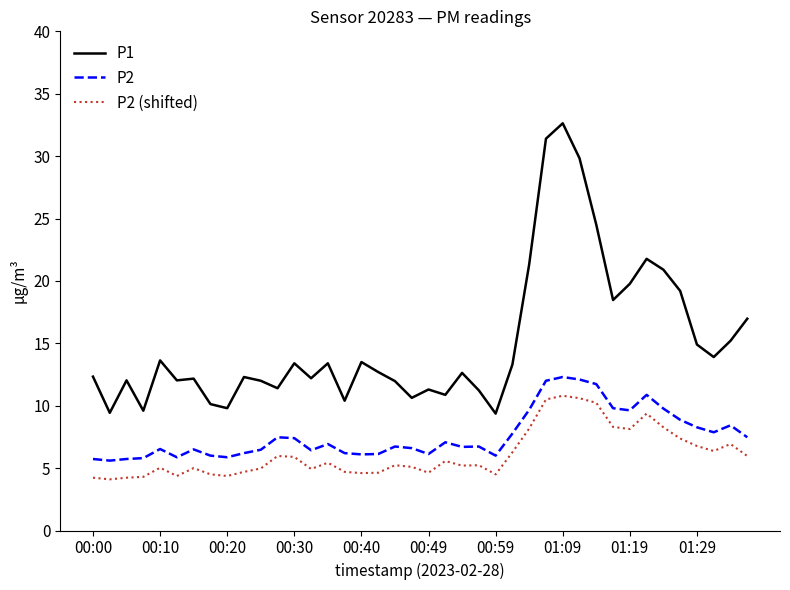

What is the lowest value of the P1 series?

9.4